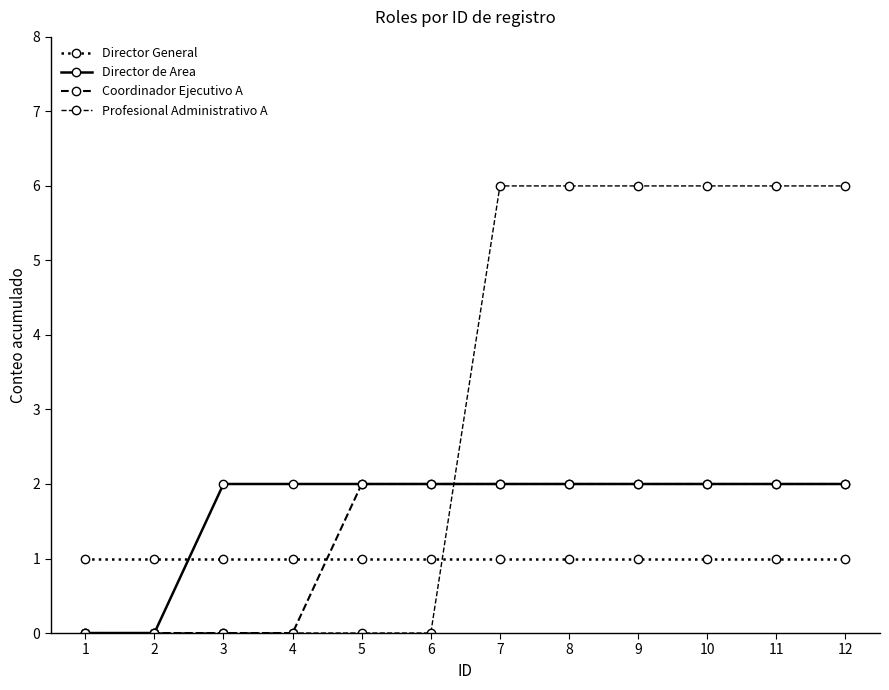

What is the sum of all Director General values?

12